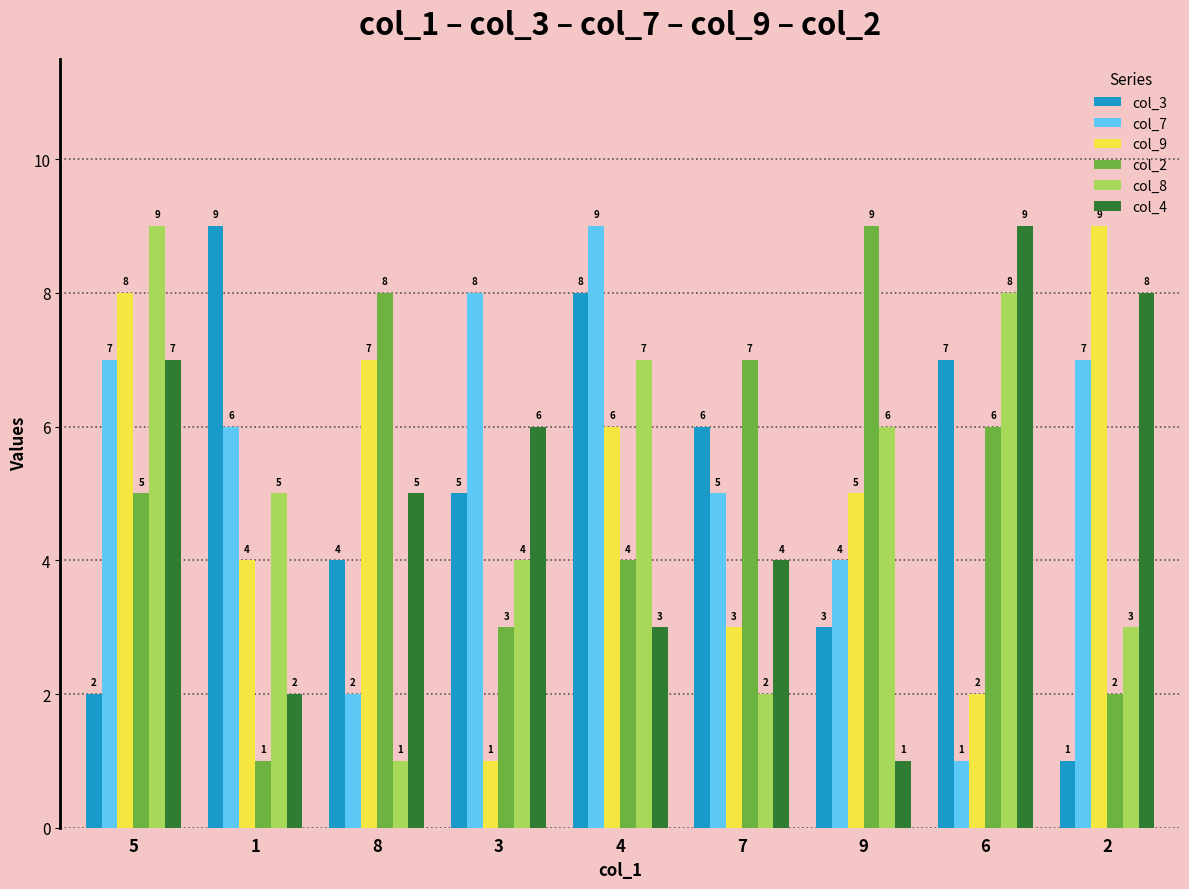

Is the value of col_4 at 4 greater than the value of col_9 at 4?

No